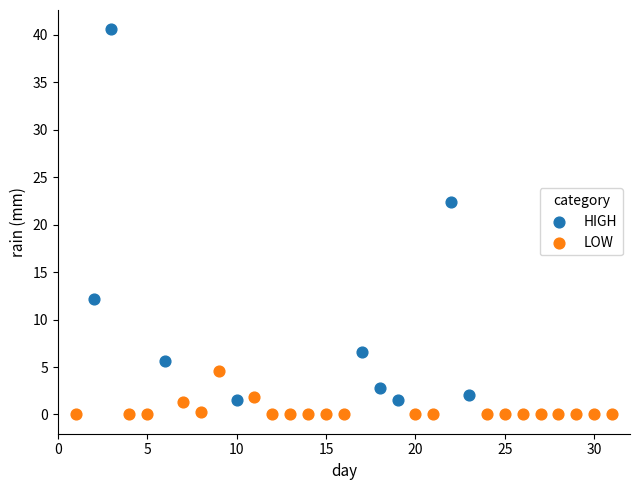

What are all the series names shown in the legend?

HIGH, LOW